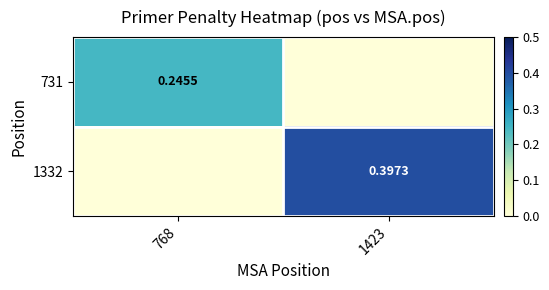

Which label corresponds to the largest value in the chart?

1423